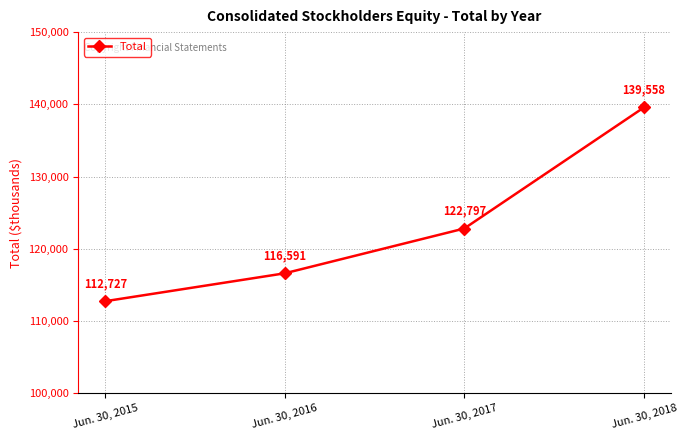

What is the sum of all values?

491673